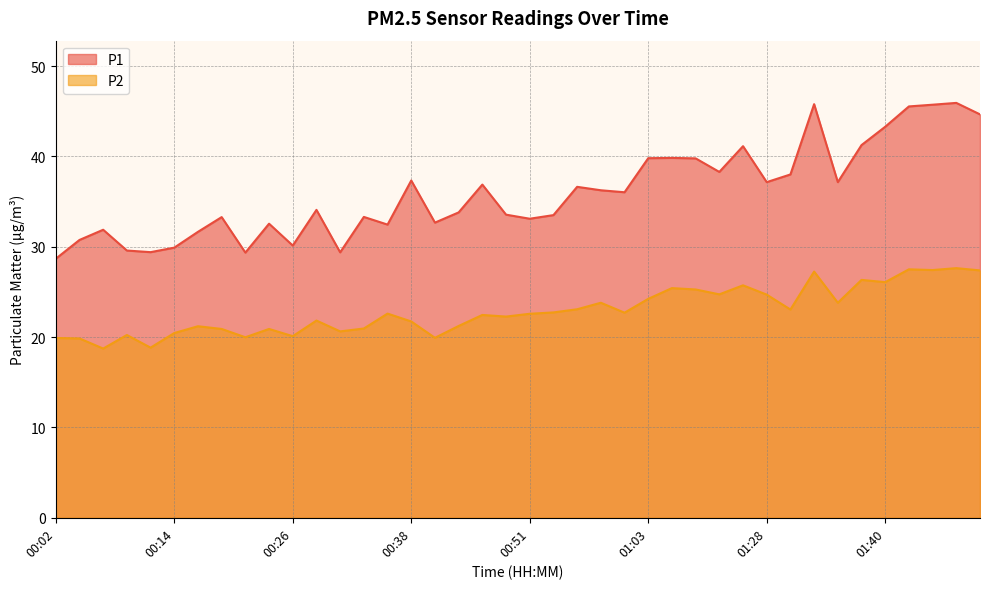

Which category has the highest value in the P1 series?

01:48